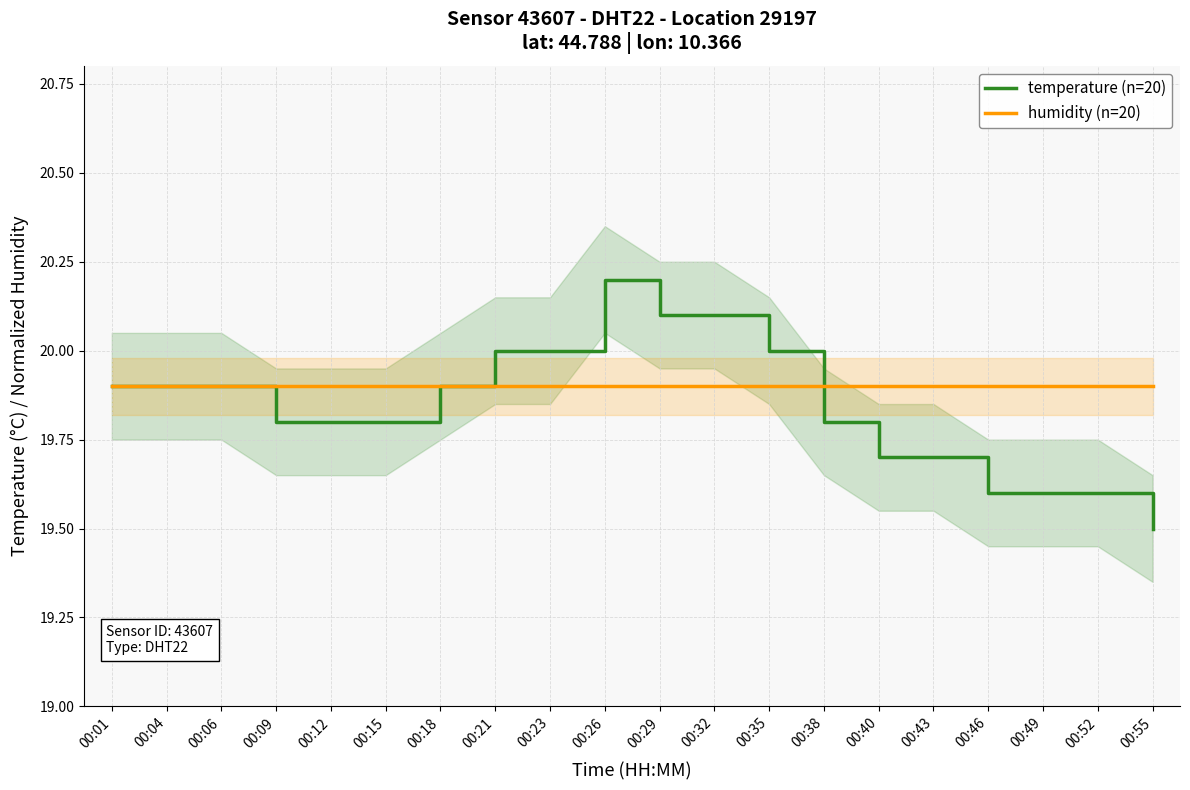

Between which two adjacent categories do temperature (n=20) and humidity (n=20) first intersect?

00:18 and 00:21